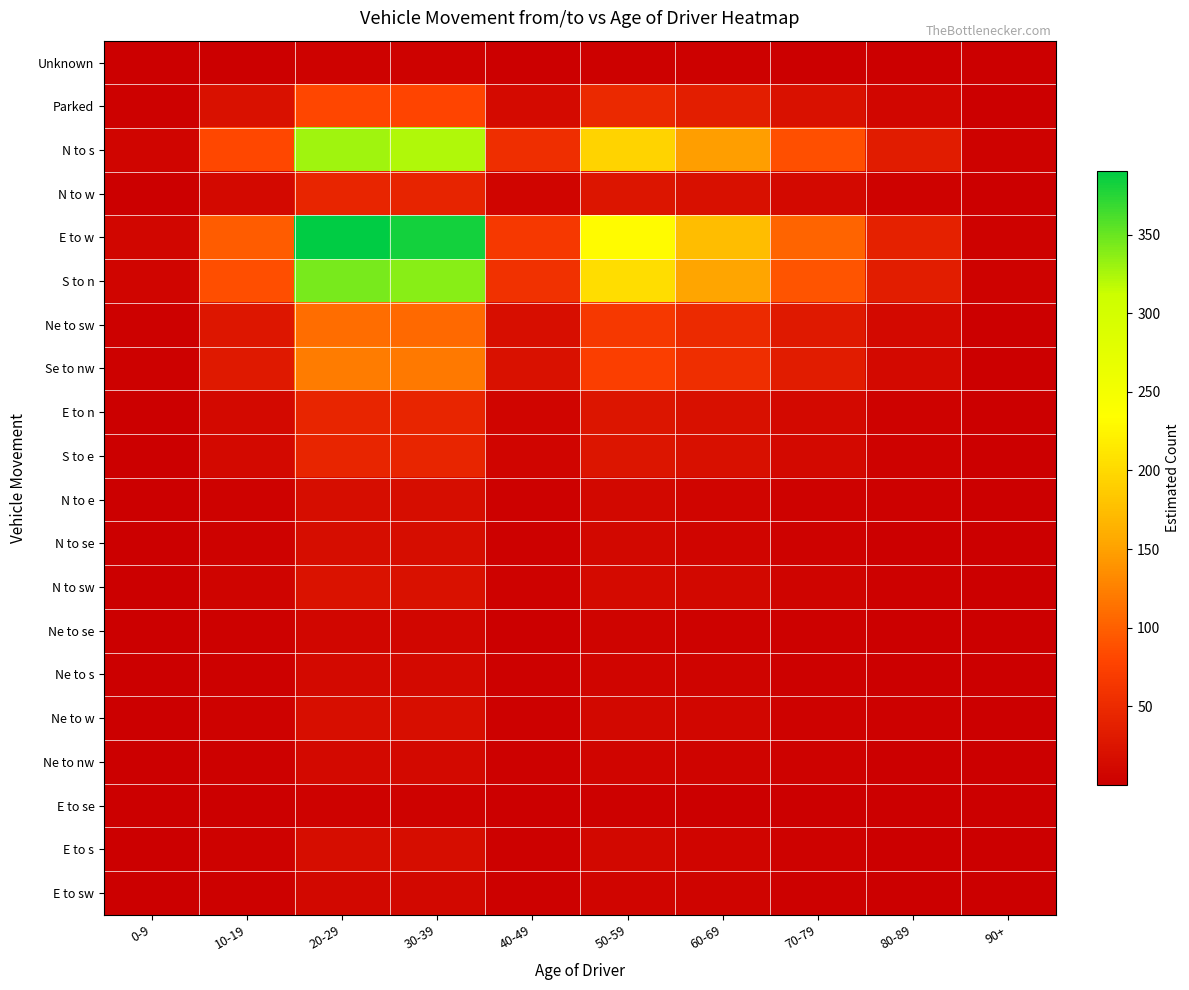

At which category is the sum across all series the highest?

20-29